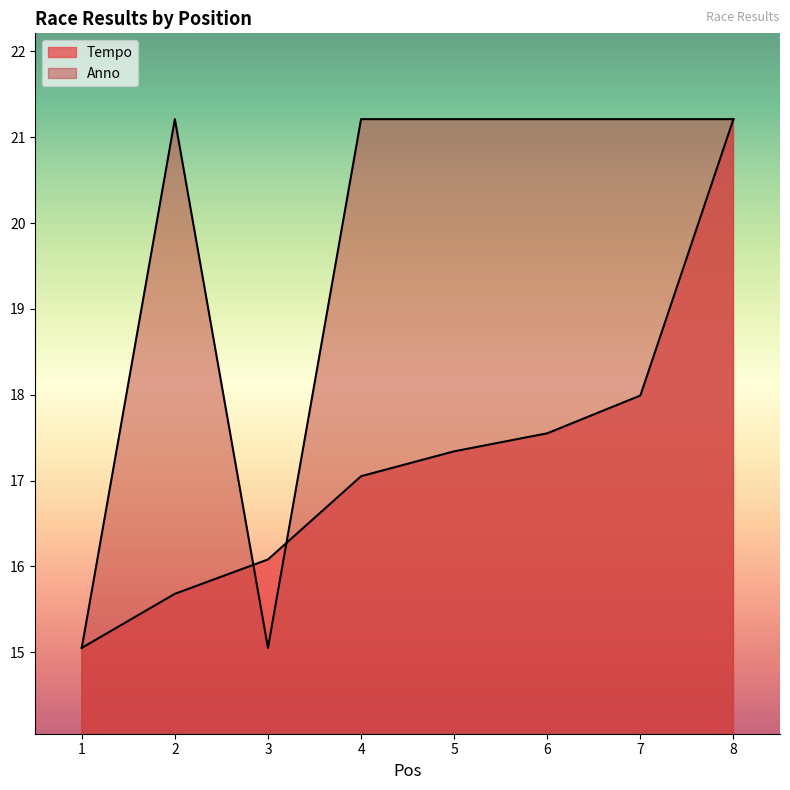

Between 3 and 5, which series saw the biggest shift?

Anno